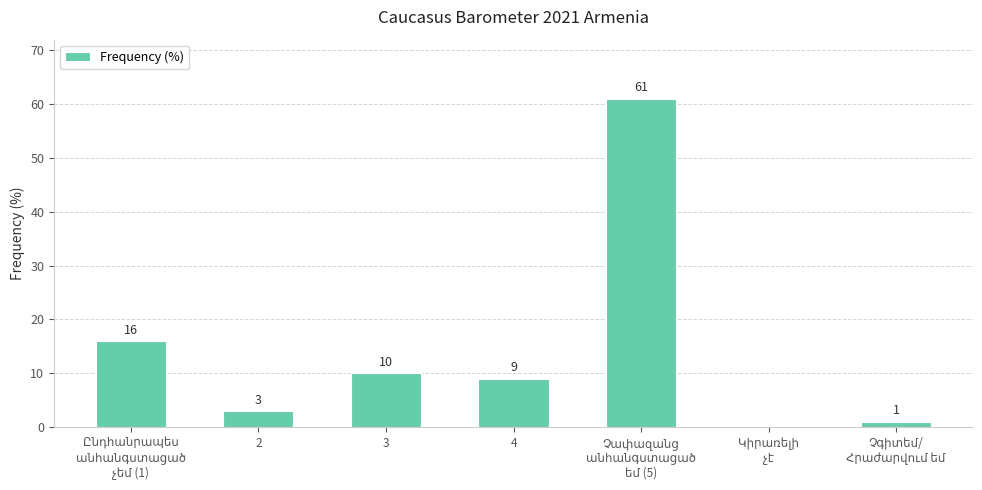

How many values are above zero?

6